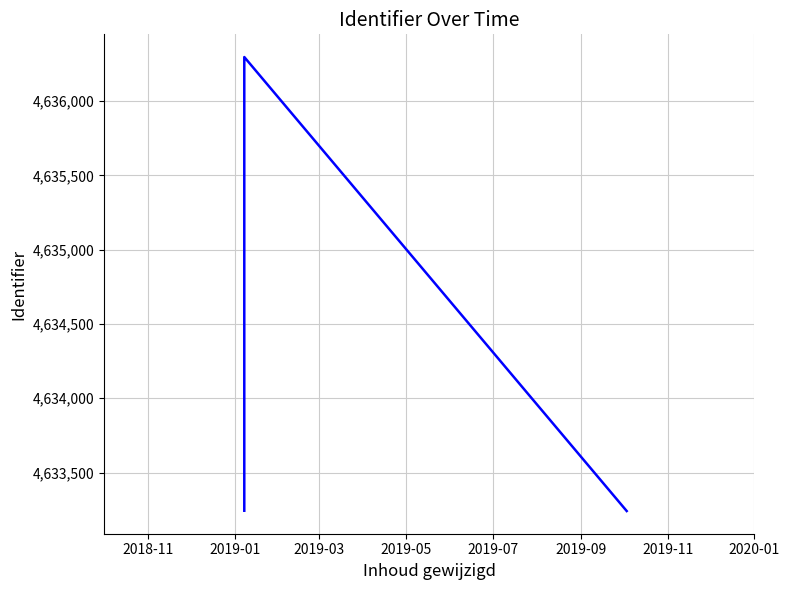

What is the maximum value shown in the chart?

4636297